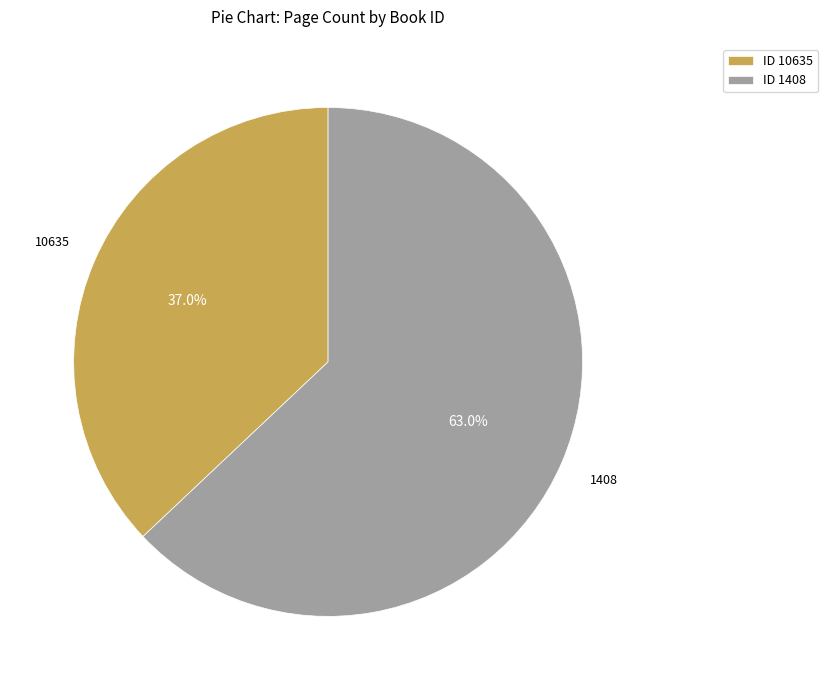

The 10635 slice represents 37% of the pie. True or false?

True